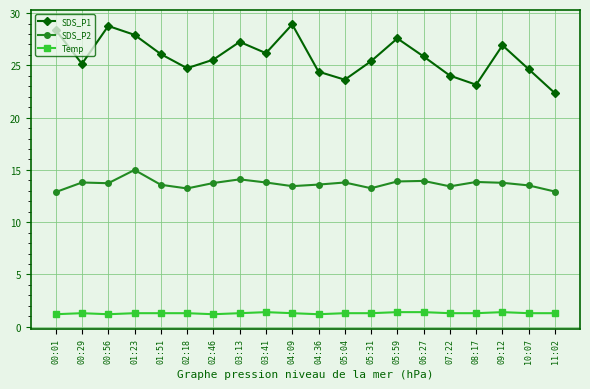

True or false: SDS_P2 has a value of 23.5 at 05:31.

False